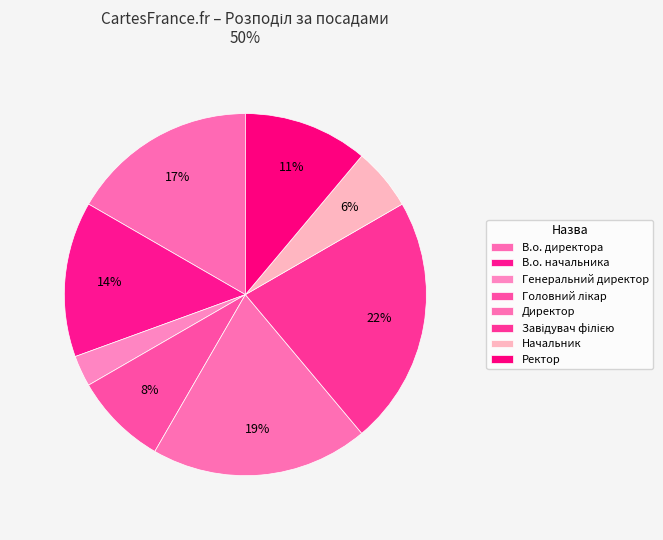

How many slices are in this pie chart?

8